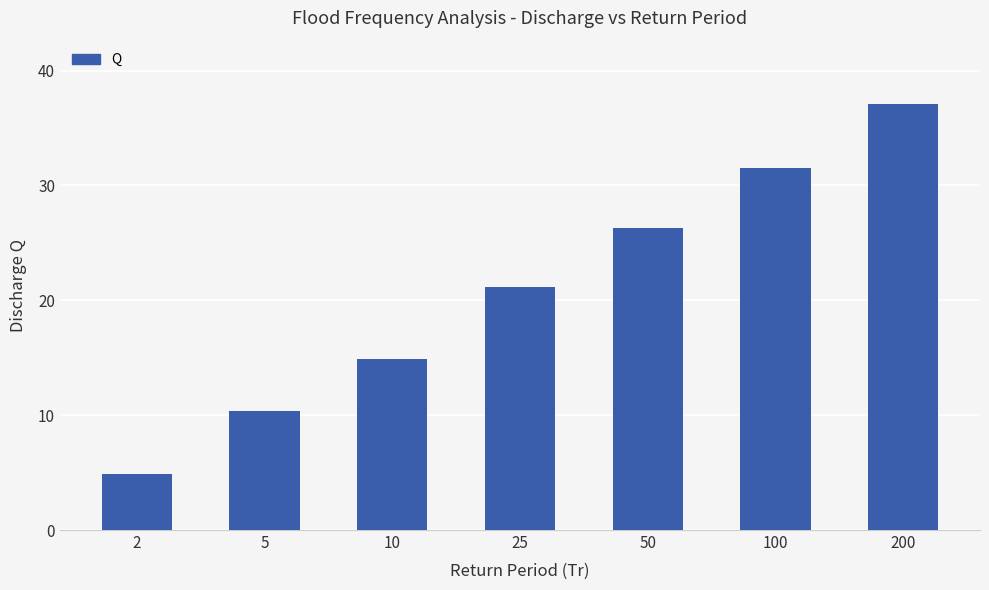

What is the ratio of the value at 50 to the value at 200?

0.7